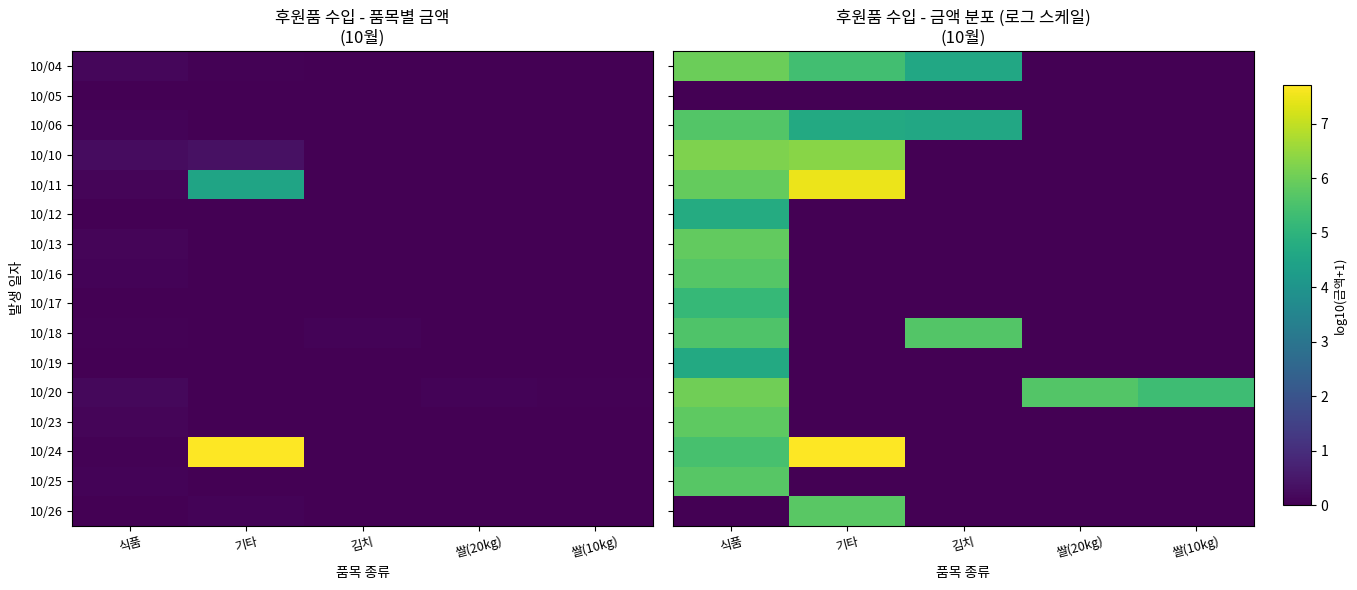

What is the total value across all series at 기타?

37.3